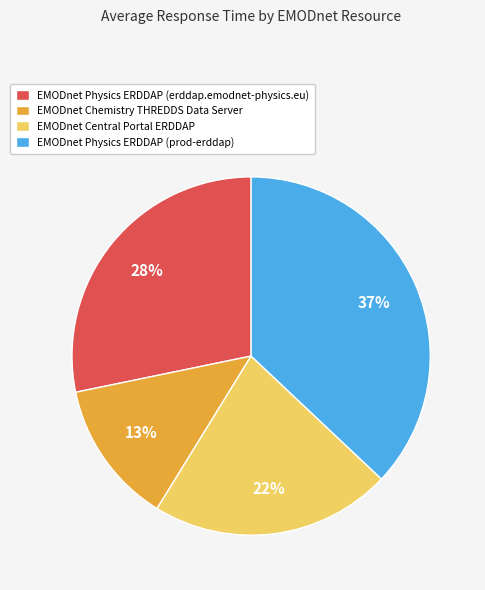

The EMODnet Physics ERDDAP (prod-erddap) slice represents 37% of the pie. True or false?

True